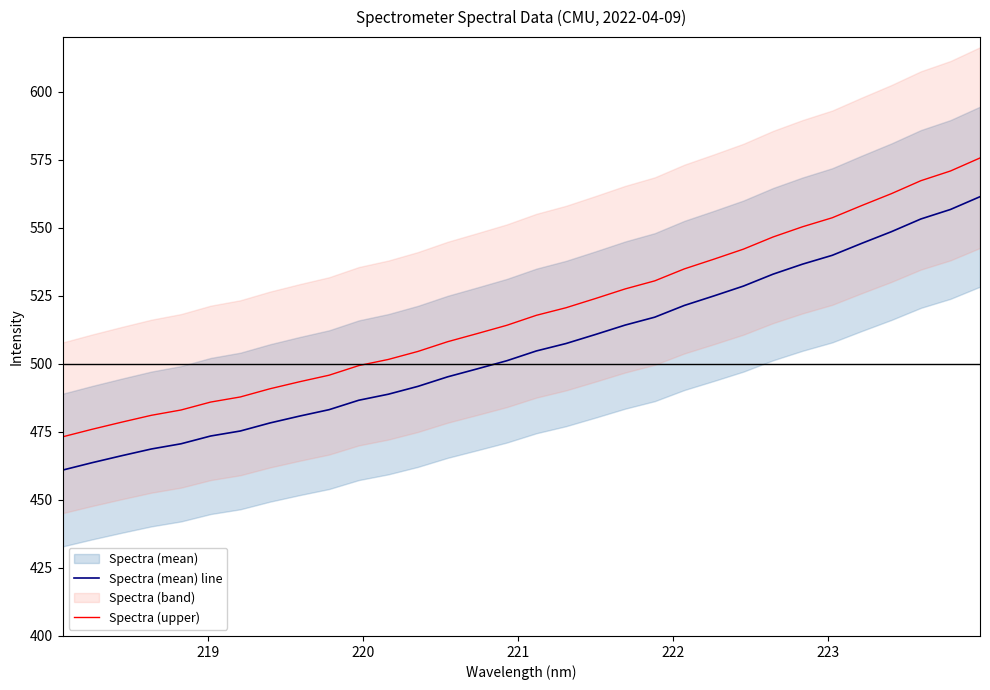

True or false: Spectra (upper) and Spectra (mean) line intersect in this chart.

False